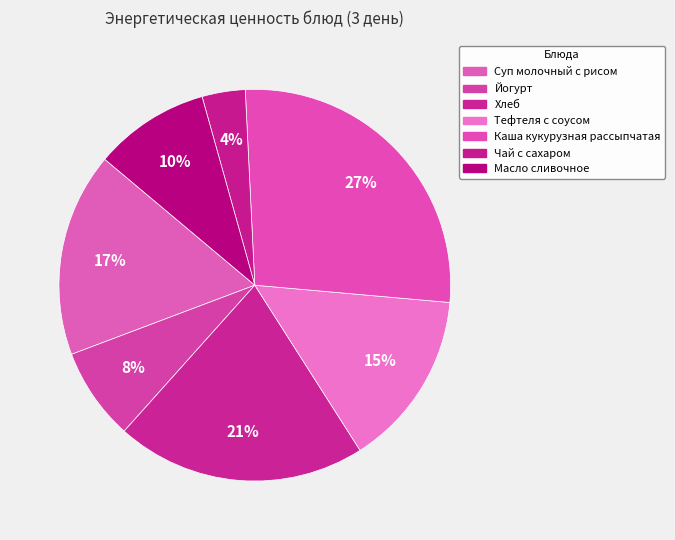

What portion of the pie excludes Хлеб?

79.3%